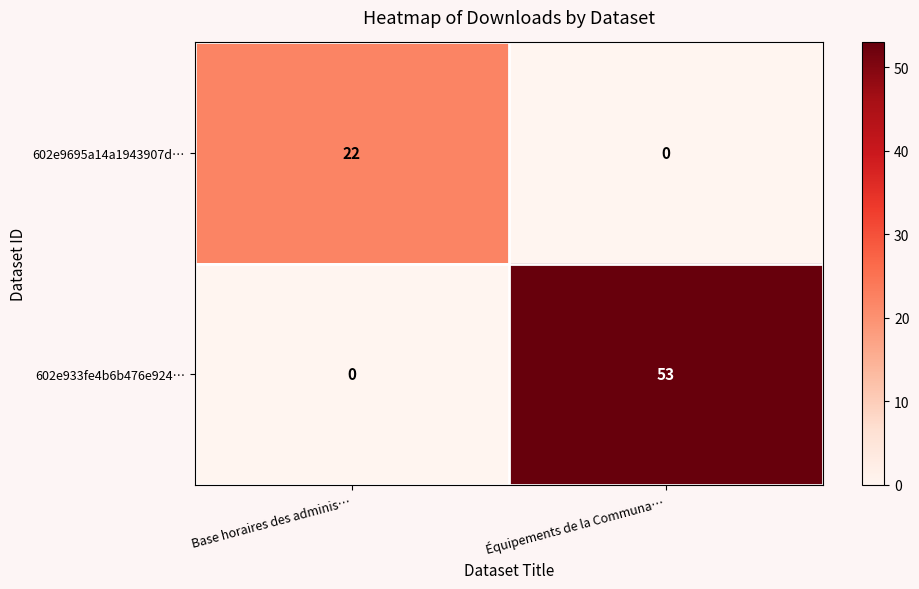

What is the spread (max minus min) of values at Équipements de la Communa…?

53